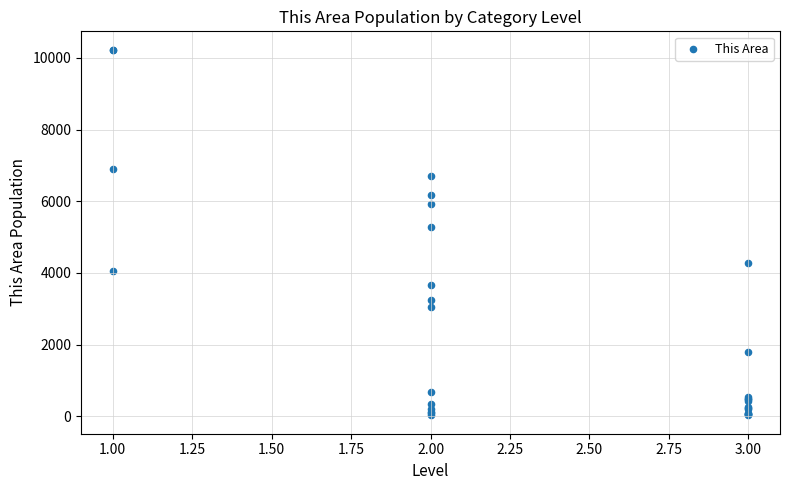

What Y value in the scatter plot is closest to 5127?

5284